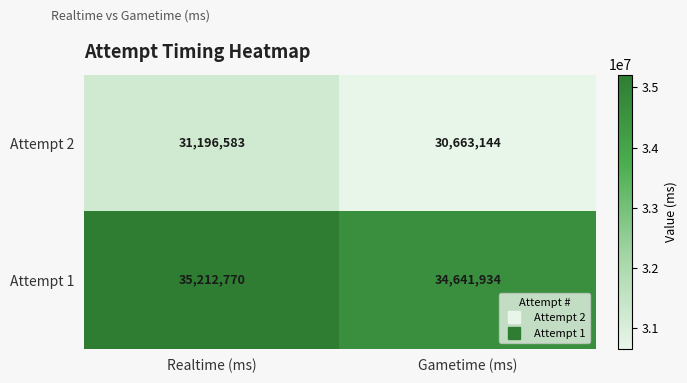

Reading left to right, transcribe all the data shown in this chart.

Attempt 2: 31196583	30663144
Attempt 1: 35212770	34641934